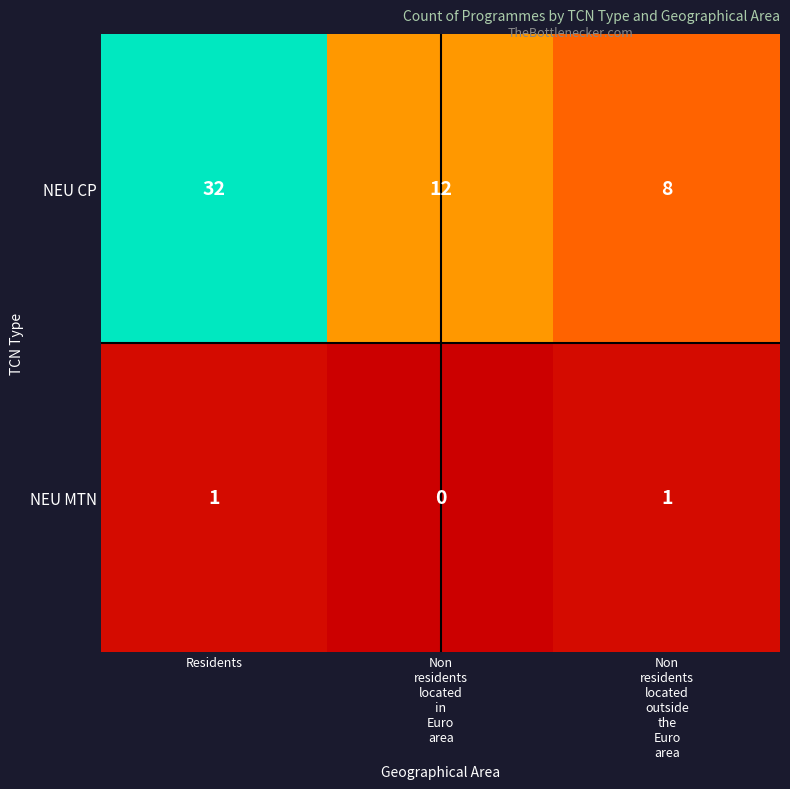

Between Residents and Non
residents
located
in
Euro
area, which series saw the biggest shift?

NEU CP